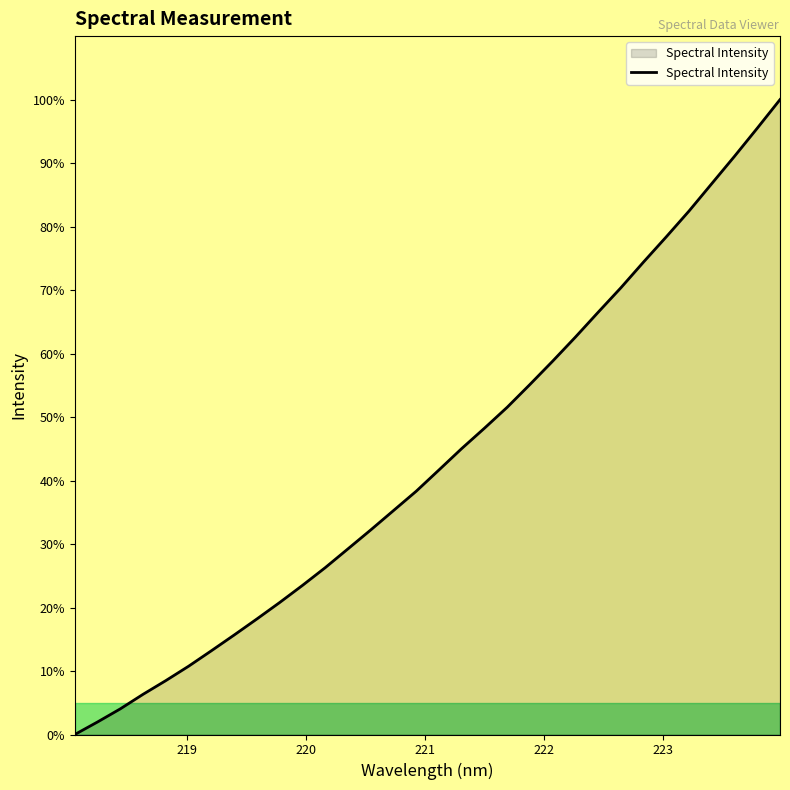

What is the difference between the maximum and minimum values?

100.0